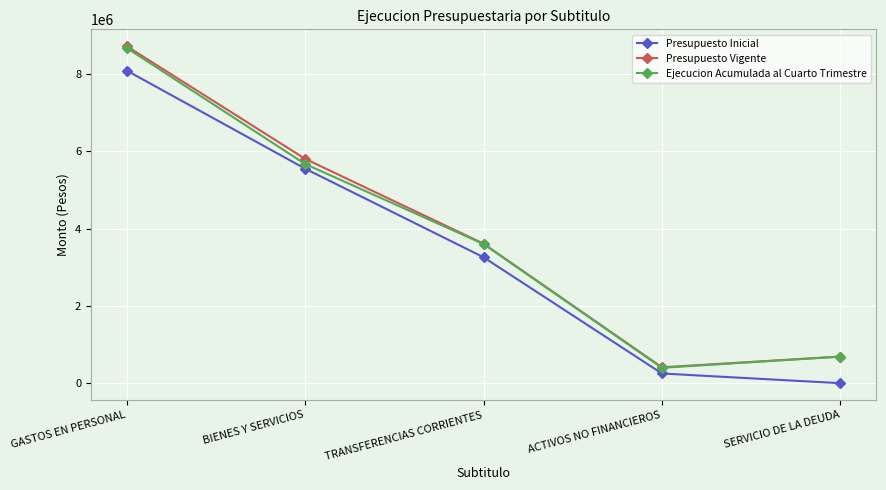

Which label corresponds to the smallest value in the chart?

SERVICIO DE LA DEUDA